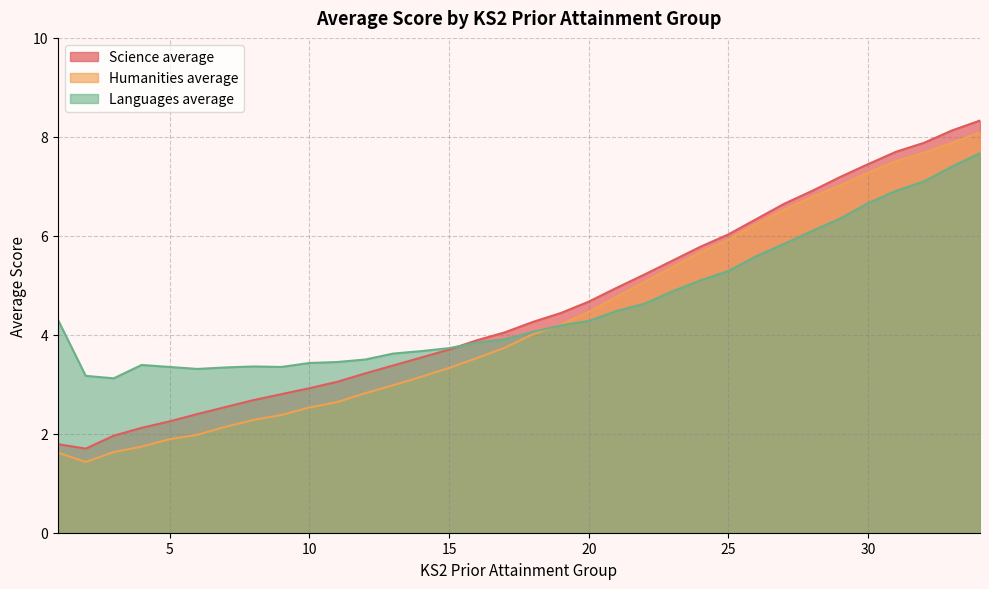

At how many categories does at least one series exceed 5?

13